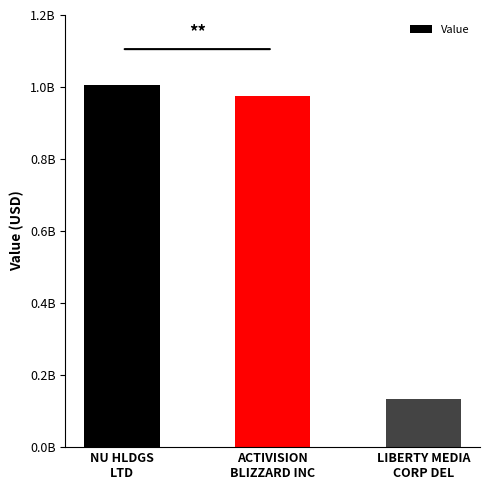

At which label does the data first exceed 975205000?

NU HLDGS
LTD